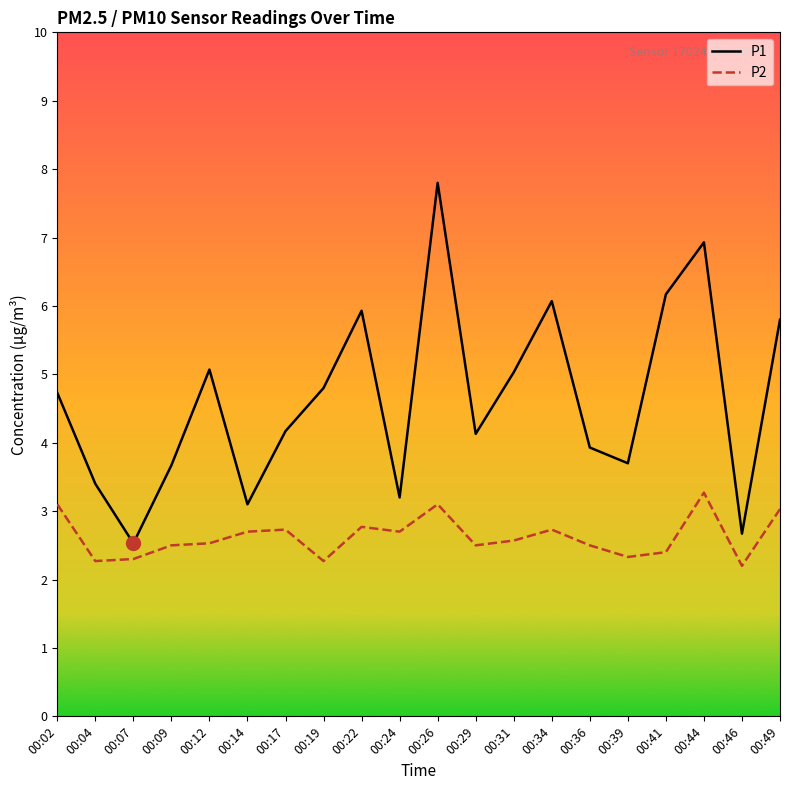

What is the difference between the maximum and minimum values in the P2 series?

1.1